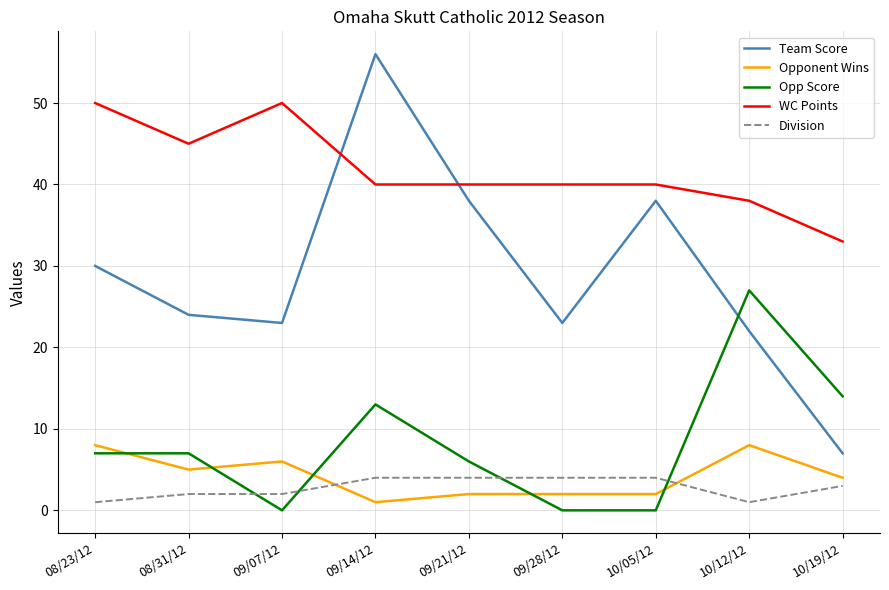

What position from the right is 09/21/12?

5